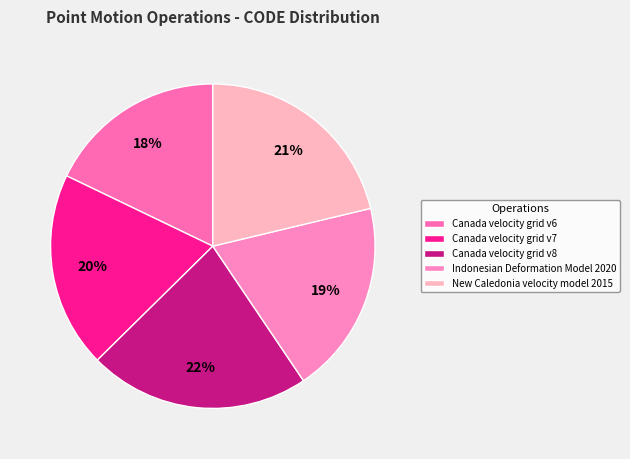

Rank the categories by value from highest to lowest.

Canada velocity grid v8, New Caledonia velocity model 2015, Canada velocity grid v7, Indonesian Deformation Model 2020, Canada velocity grid v6